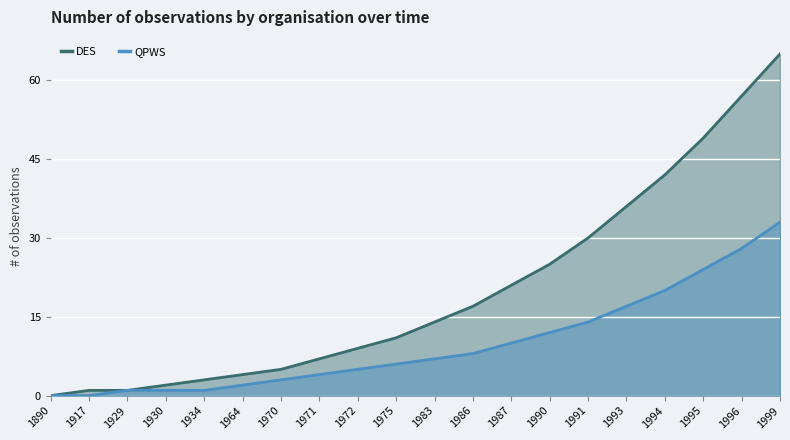

What is the sum of all DES values?

399